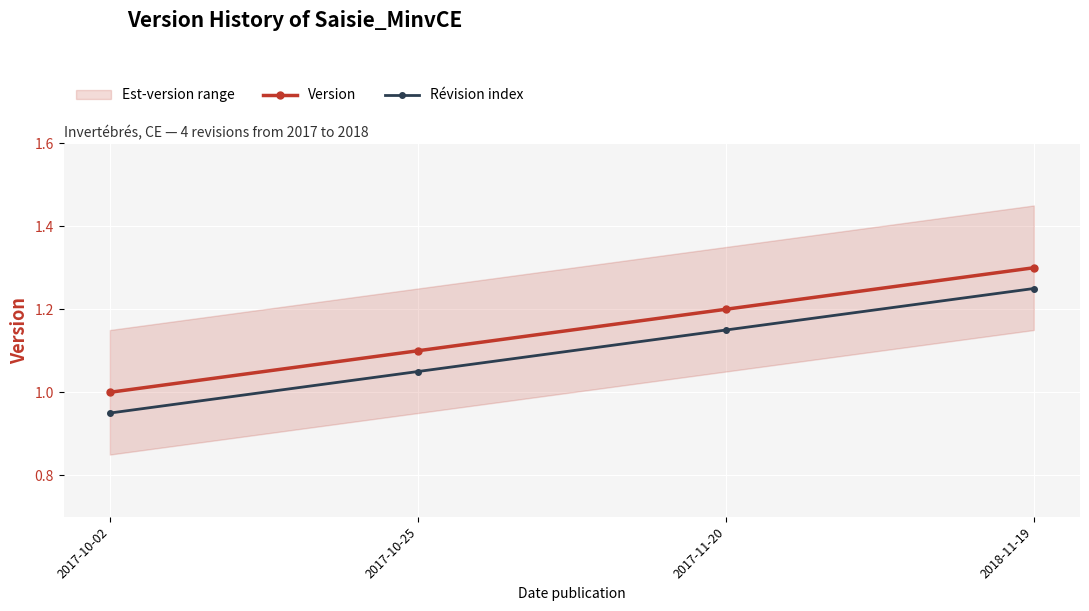

How many data points in Révision index are less than 1?

1